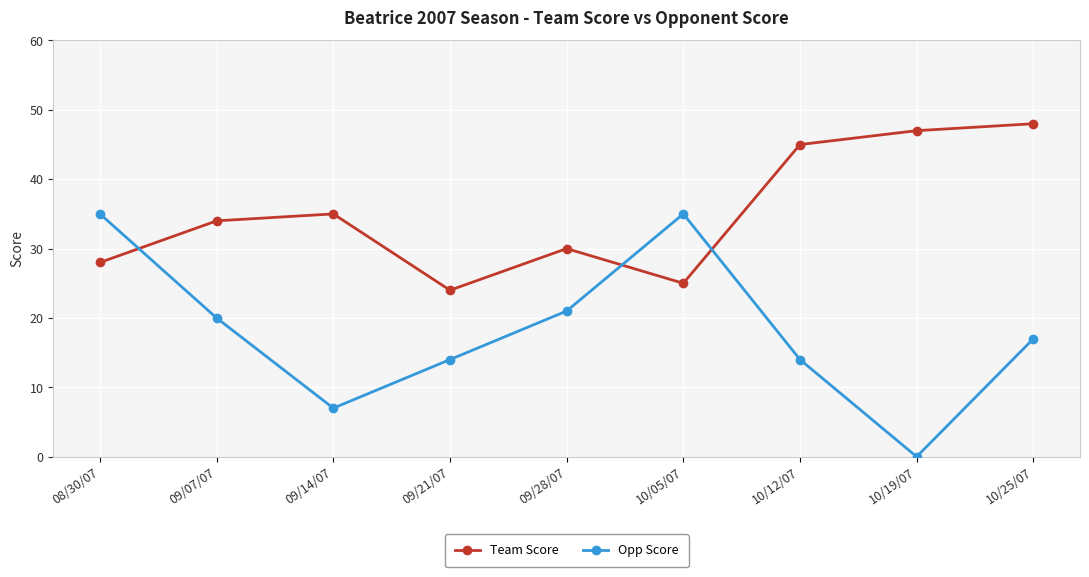

At 09/28/07, list the series in order from largest to smallest.

Team Score, Opp Score